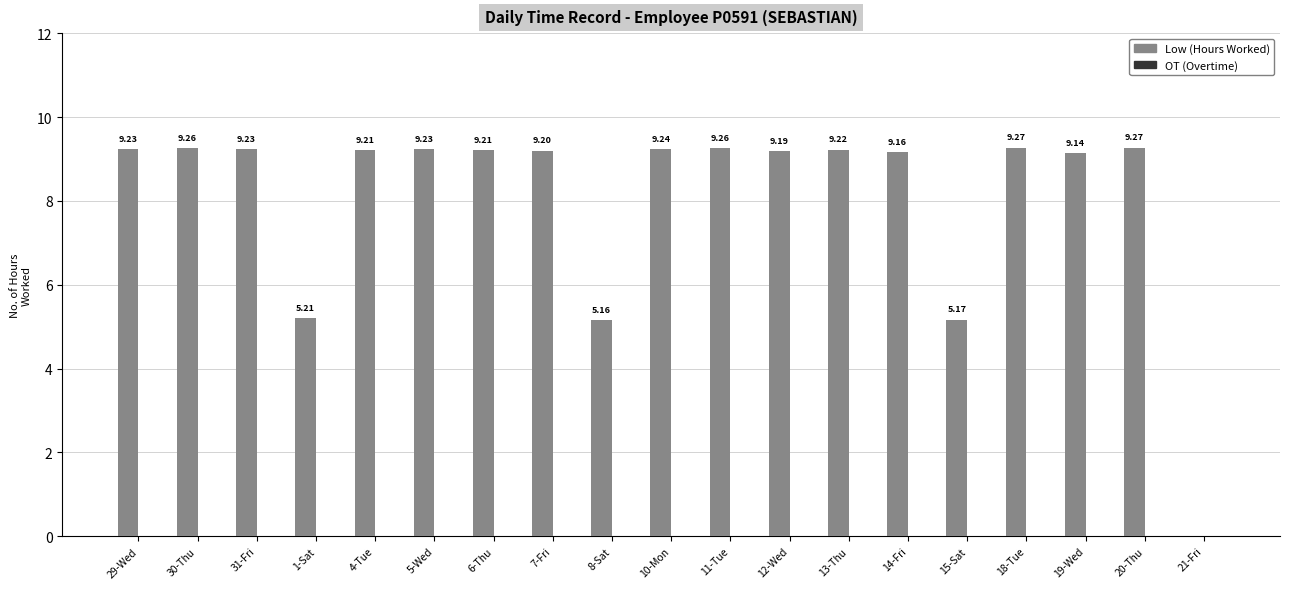

What is the sum of the values at 6-Thu and 19-Wed?

18.4